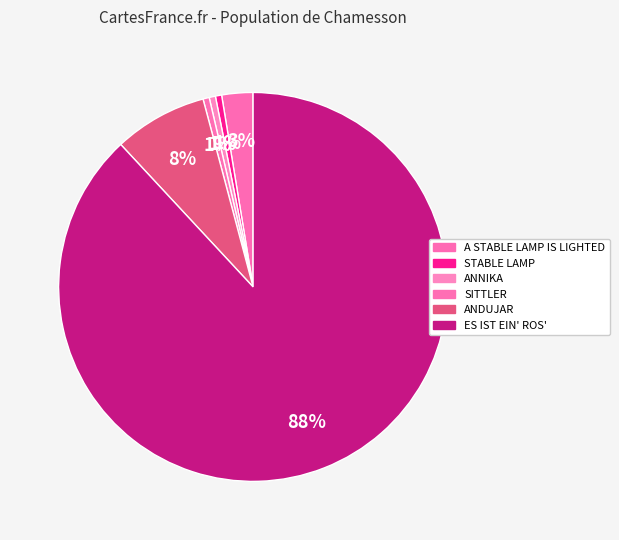

Between SITTLER and ES IST EIN' ROS', which is larger?

ES IST EIN' ROS'